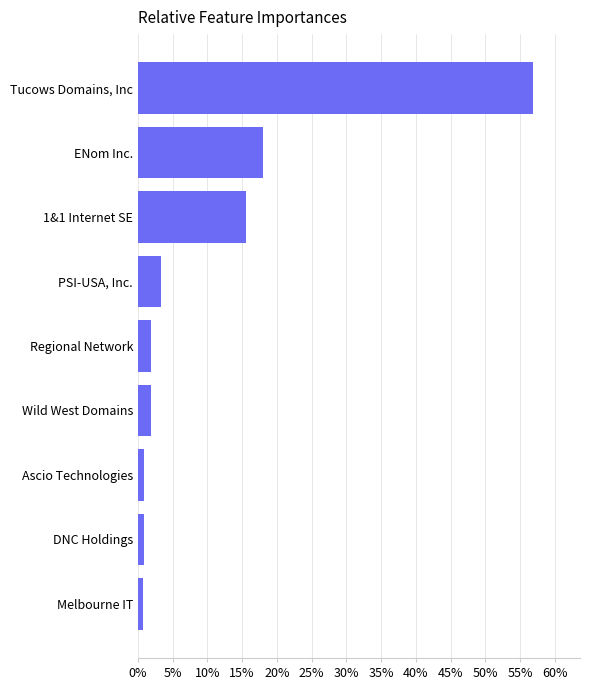

What is the greatest value displayed?

56.8